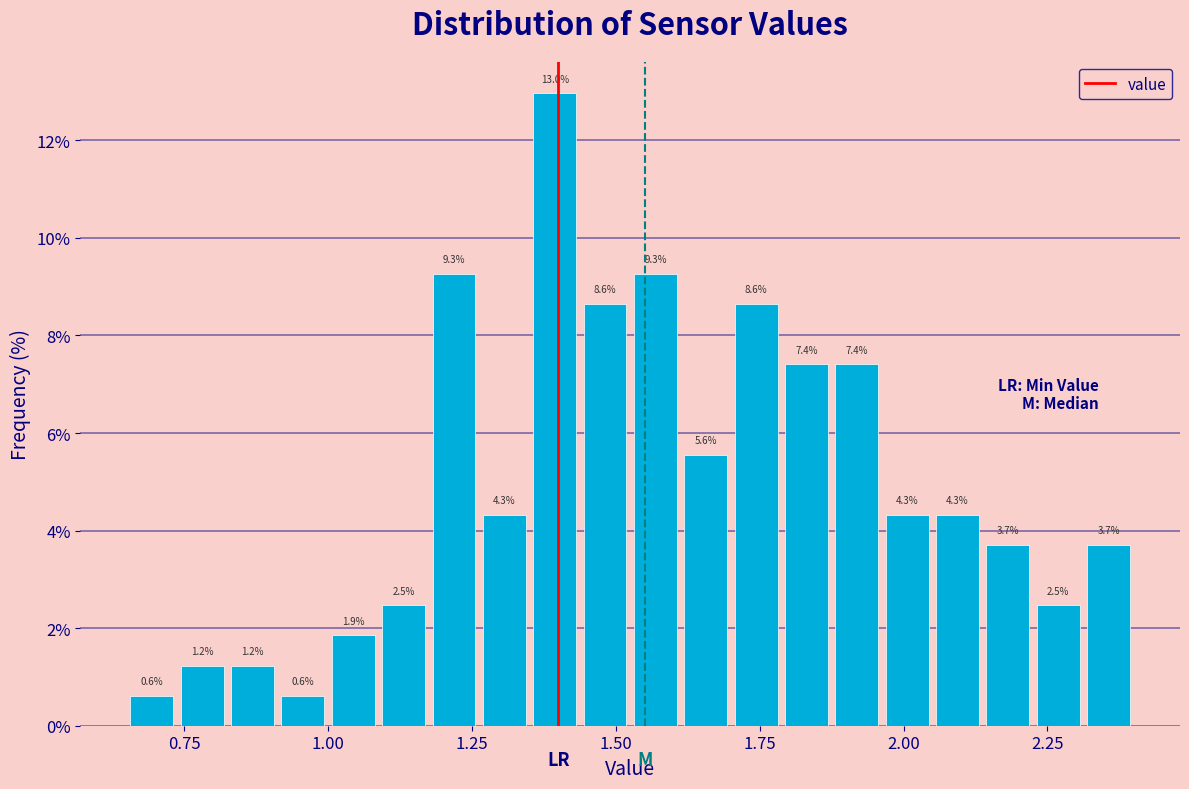

Around what value on the x-axis is the tallest bar? Give the approximate position of its centre, as read against the axis.

1.40